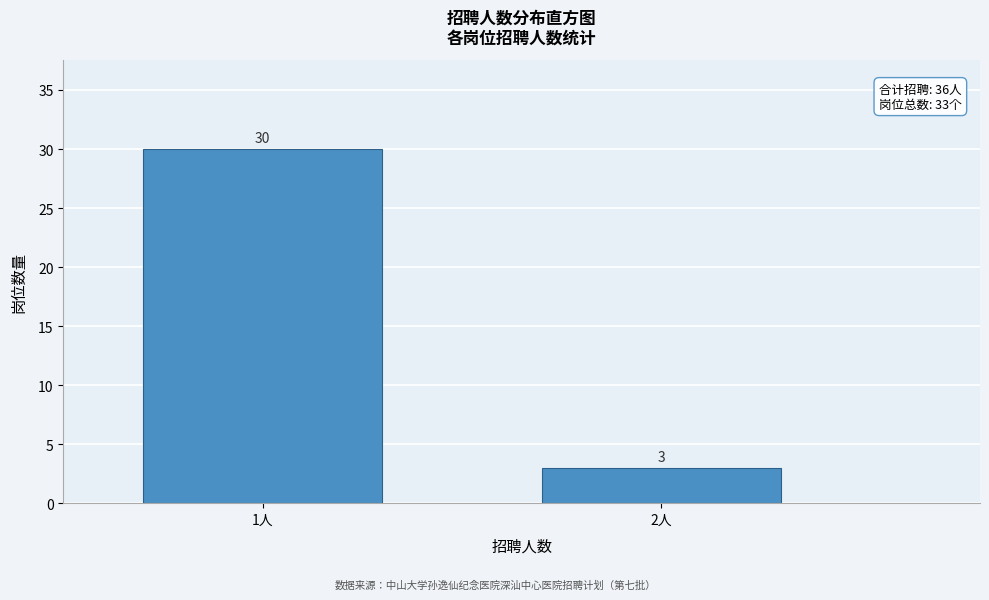

Reading right to left, list all the values displayed in this chart.

2人=3	1人=30